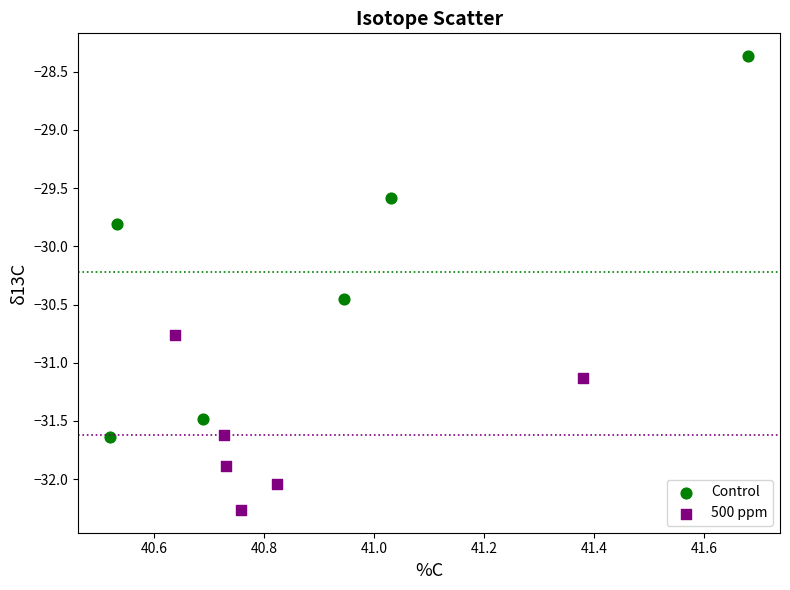

Which series reaches the maximum Y coordinate?

Control